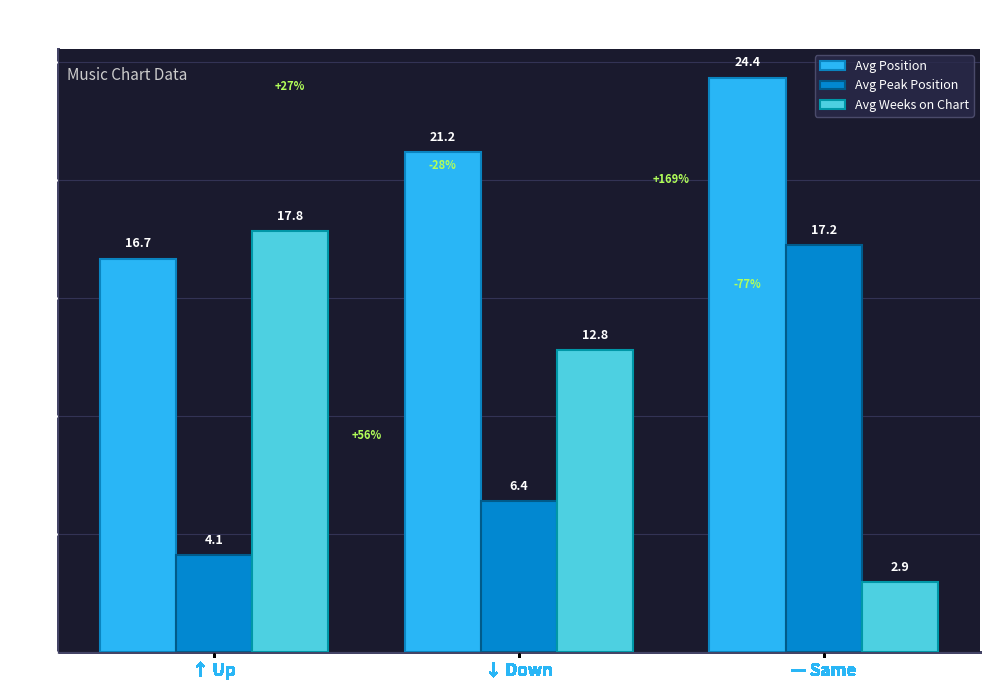

What is the sum of the Avg Peak Position values at ↑ Up and ↓ Down?

10.5